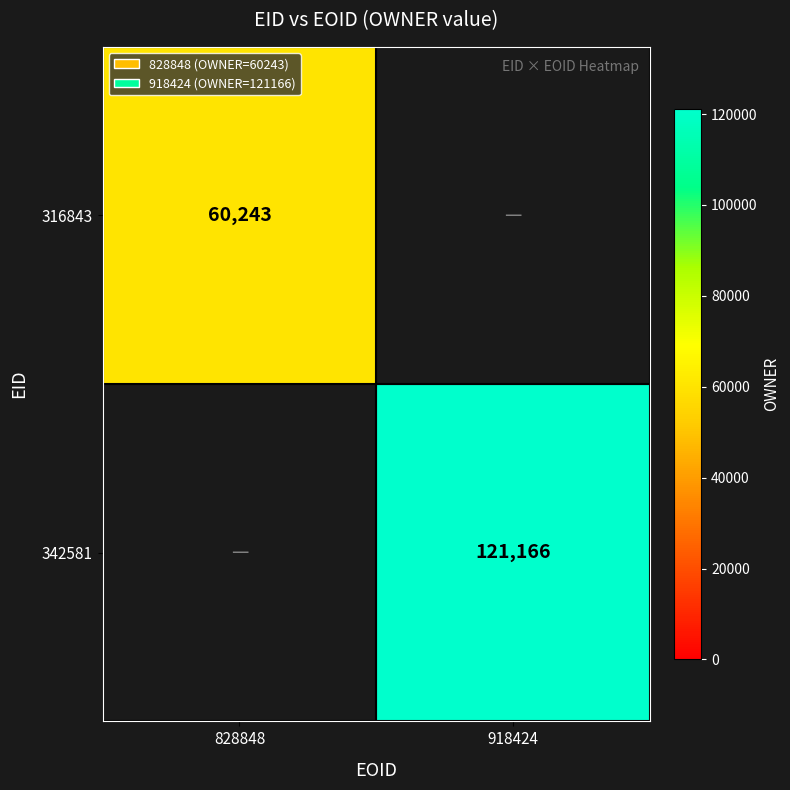

The value of 342581 at 918424 is 73371. True or false?

False